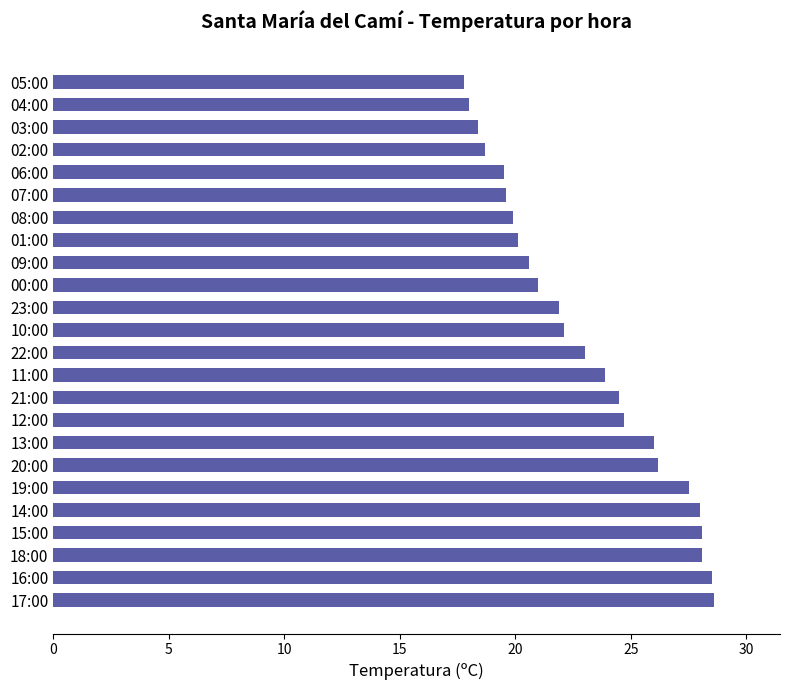

What is the difference between the values at 19:00 and 20:00?

1.3